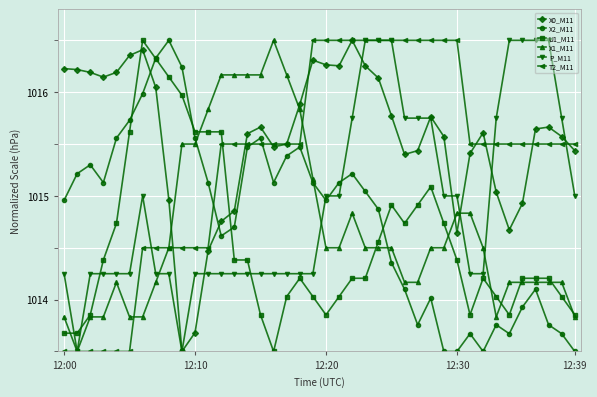

True or false: X2_M11 and P_M11 intersect in this chart.

True